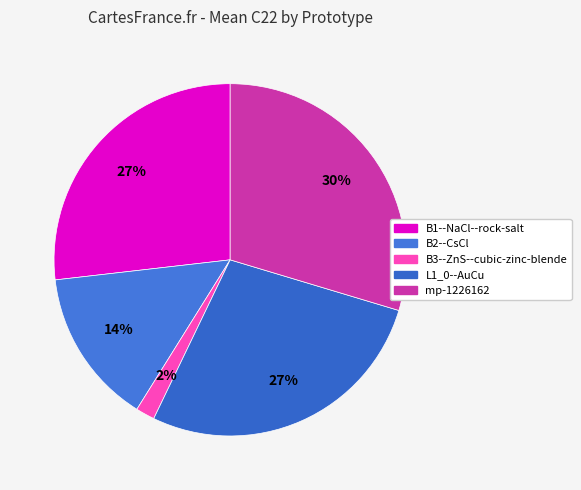

Which slice is the largest?

mp-1226162